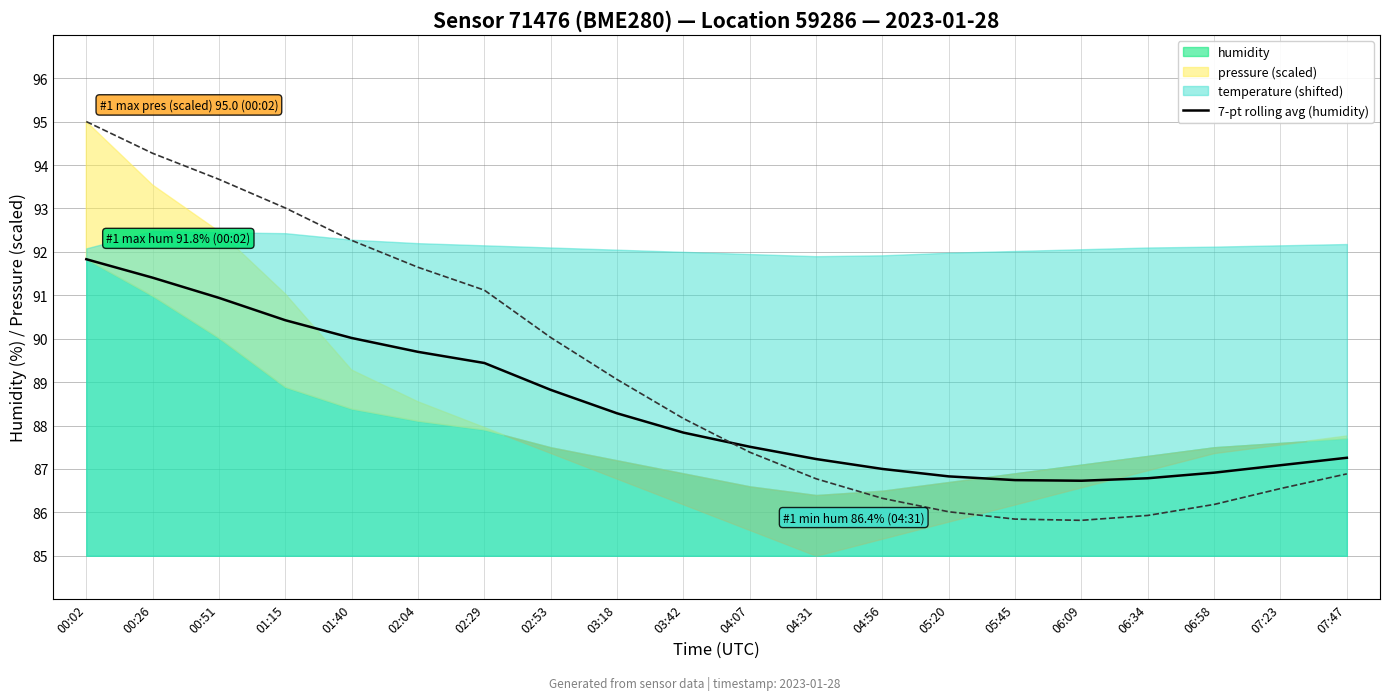

What is the average value?

88.4